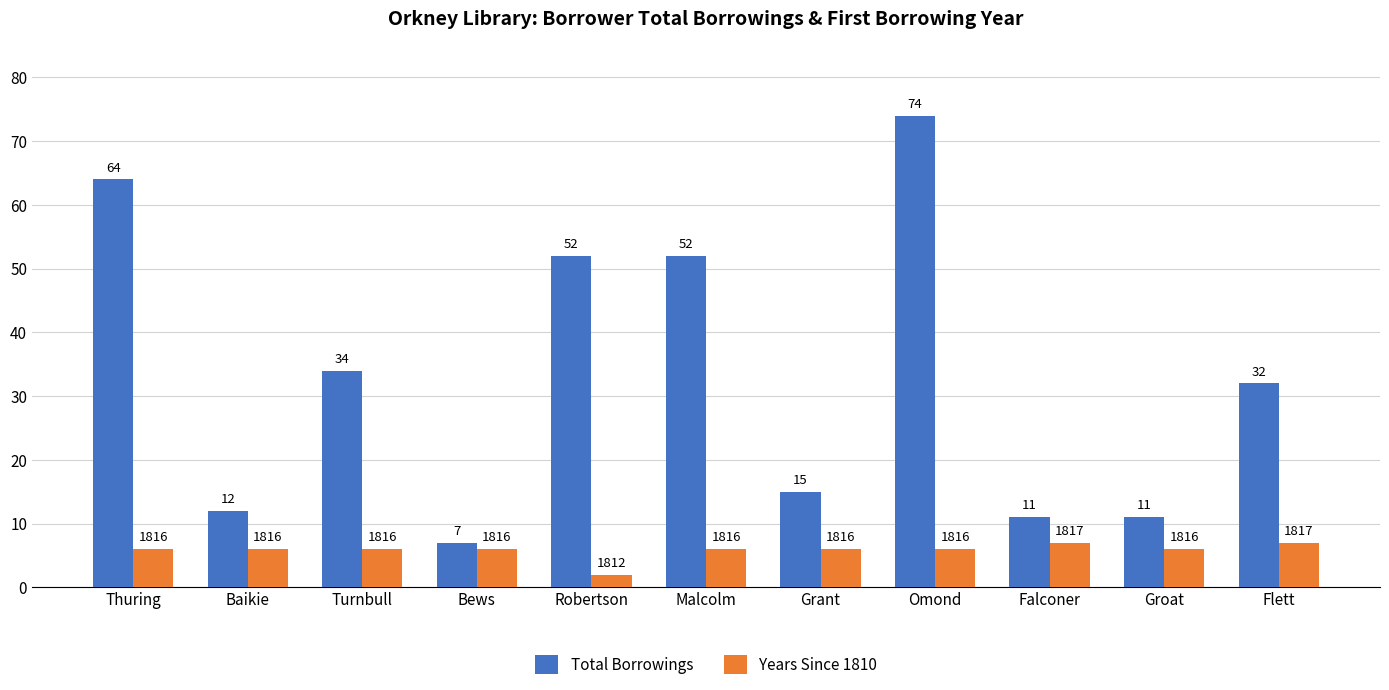

At which label does Total Borrowings reach its peak?

Omond